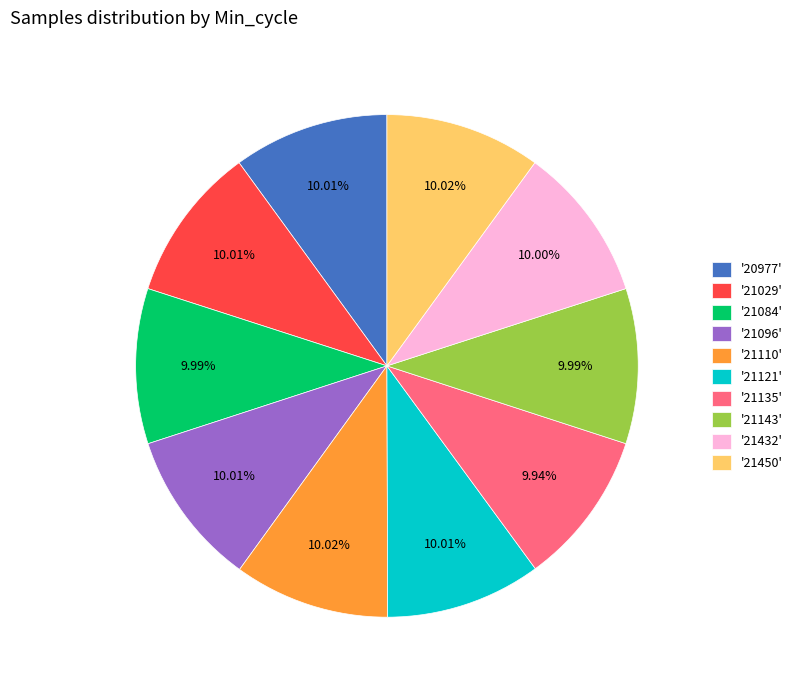

Is the sum of '21029' and '21096' greater than half?

No